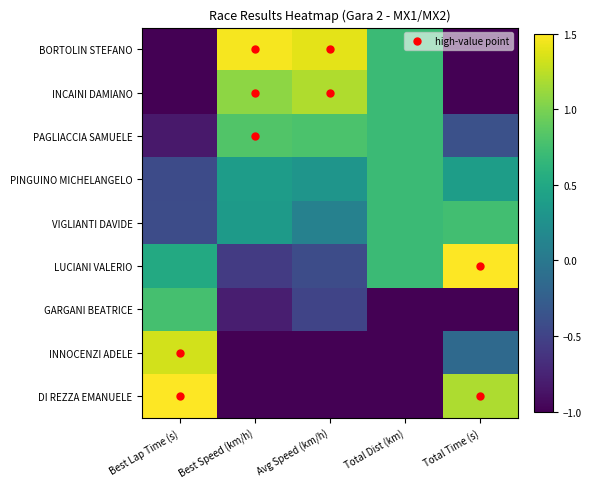

Reading left to right, transcribe all the data shown in this chart.

BORTOLIN STEFANO: Best Lap Time (s)=-1.4	Best Speed (km/h)=1.5	Avg Speed (km/h)=1.4	Total Dist (km)=0.7	Total Time (s)=-1.3
INCAINI DAMIANO: Best Lap Time (s)=-1.1	Best Speed (km/h)=1.1	Avg Speed (km/h)=1.2	Total Dist (km)=0.7	Total Time (s)=-1.0
PAGLIACCIA SAMUELE: Best Lap Time (s)=-0.8	Best Speed (km/h)=0.8	Avg Speed (km/h)=0.8	Total Dist (km)=0.7	Total Time (s)=-0.4
PINGUINO MICHELANGELO: Best Lap Time (s)=-0.4	Best Speed (km/h)=0.4	Avg Speed (km/h)=0.3	Total Dist (km)=0.7	Total Time (s)=0.4
VIGLIANTI DAVIDE: Best Lap Time (s)=-0.4	Best Speed (km/h)=0.4	Avg Speed (km/h)=0.1	Total Dist (km)=0.7	Total Time (s)=0.7
LUCIANI VALERIO: Best Lap Time (s)=0.5	Best Speed (km/h)=-0.6	Avg Speed (km/h)=-0.4	Total Dist (km)=0.7	Total Time (s)=1.6
GARGANI BEATRICE: Best Lap Time (s)=0.8	Best Speed (km/h)=-0.8	Avg Speed (km/h)=-0.5	Total Dist (km)=-1.4	Total Time (s)=-1.2
INNOCENZI ADELE: Best Lap Time (s)=1.3	Best Speed (km/h)=-1.3	Avg Speed (km/h)=-1.1	Total Dist (km)=-1.4	Total Time (s)=-0.1
DI REZZA EMANUELE: Best Lap Time (s)=1.5	Best Speed (km/h)=-1.4	Avg Speed (km/h)=-1.8	Total Dist (km)=-1.4	Total Time (s)=1.2